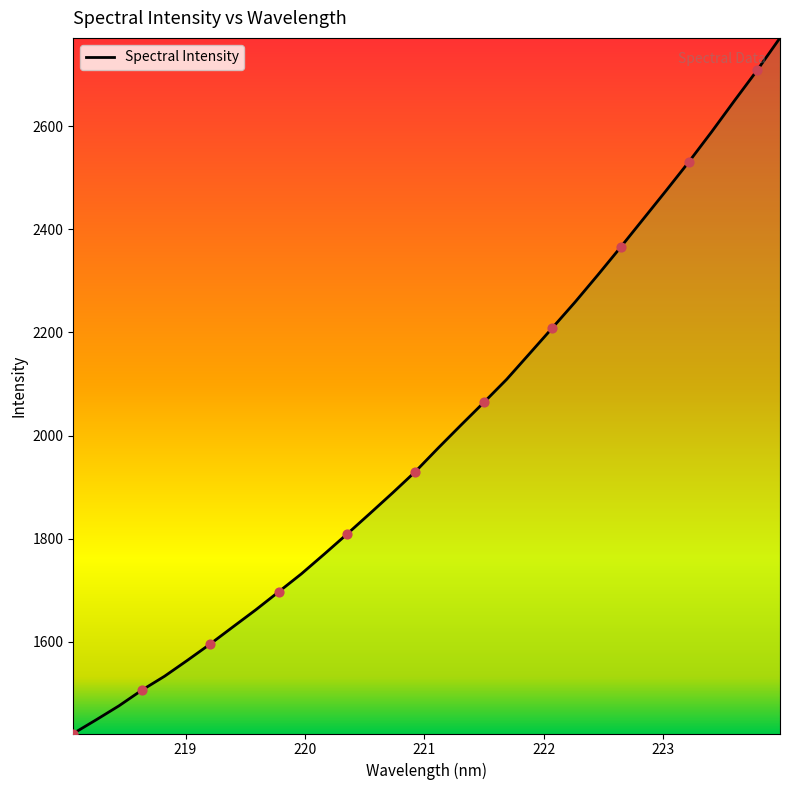

What is the smallest value displayed?

1422.1